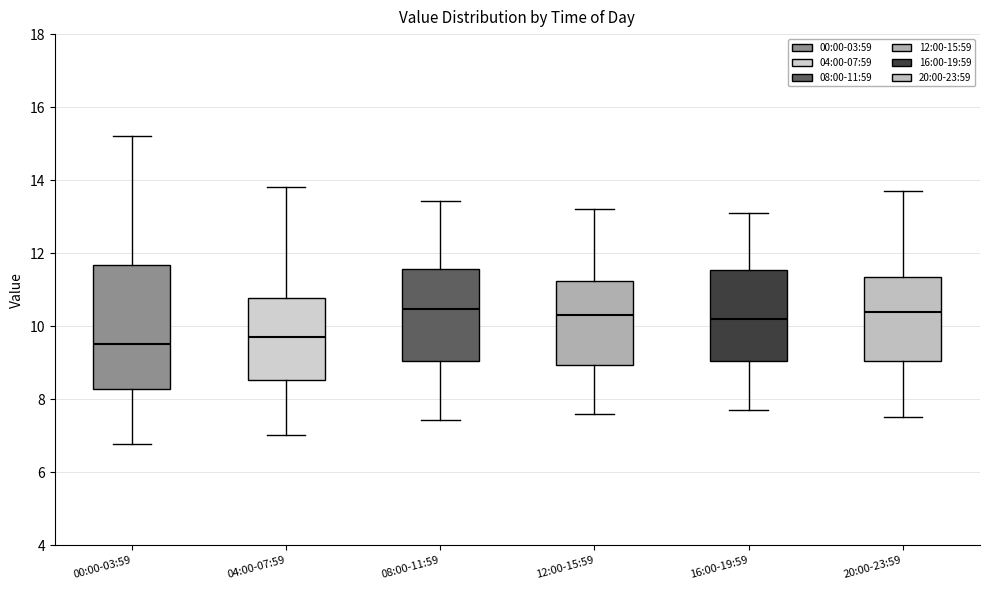

Reading left to right, transcribe this box plot: for each box, give where its median line is, the range the box spans, and where its two whiskers end, as read against the y-axis. The values are not printed on the chart, so give them approximately, as read against the axis.

00:00-03:59: median 9.6, box 8.2 to 11.6, whiskers 6.8 to 15.2
04:00-07:59: median 9.8, box 8.6 to 10.8, whiskers 7.0 to 13.8
08:00-11:59: median 10.4, box 9.0 to 11.6, whiskers 7.4 to 13.4
12:00-15:59: median 10.4, box 9.0 to 11.2, whiskers 7.6 to 13.2
16:00-19:59: median 10.2, box 9.0 to 11.6, whiskers 7.8 to 13.2
20:00-23:59: median 10.4, box 9.0 to 11.4, whiskers 7.6 to 13.8